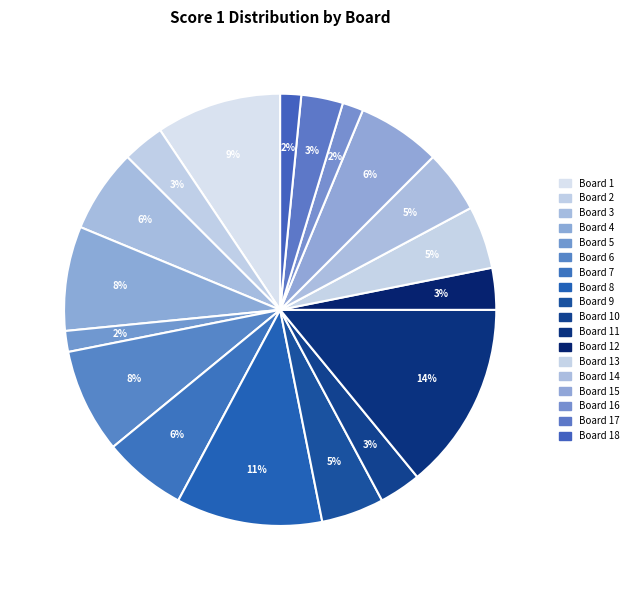

To the nearest percent, what is the combined percentage of Board 6 and Board 5?

9%